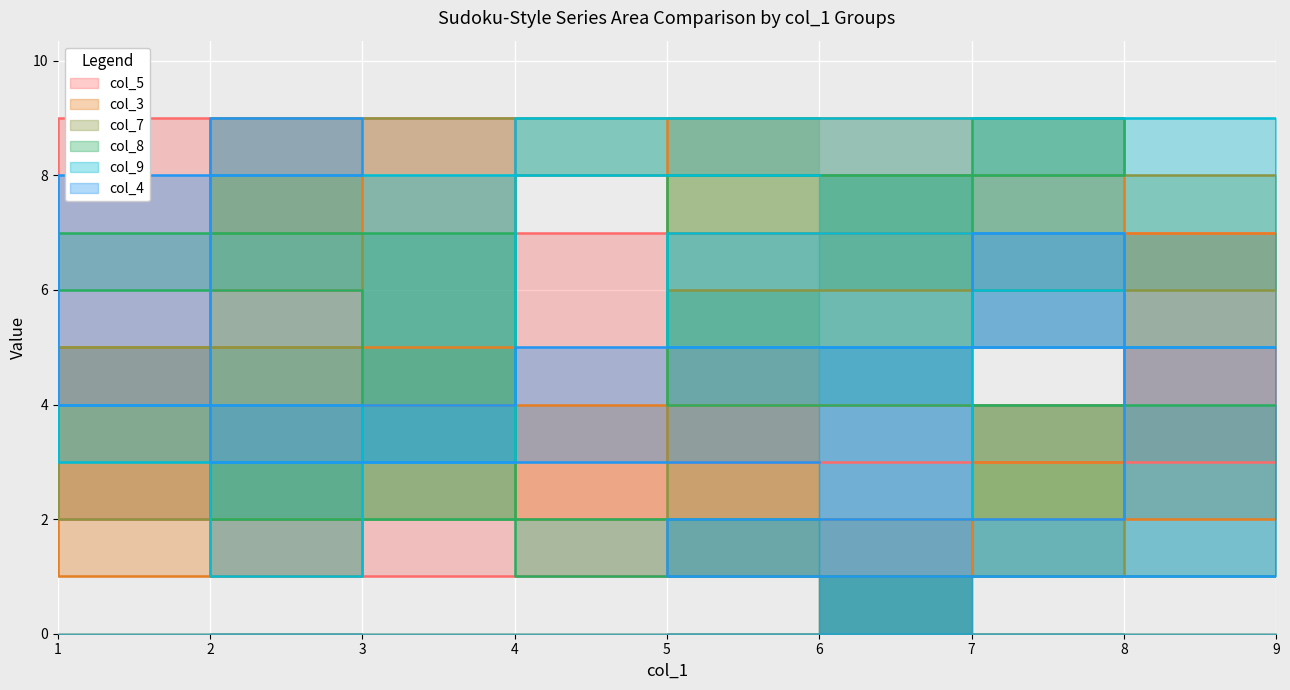

What is the smallest value displayed?

1